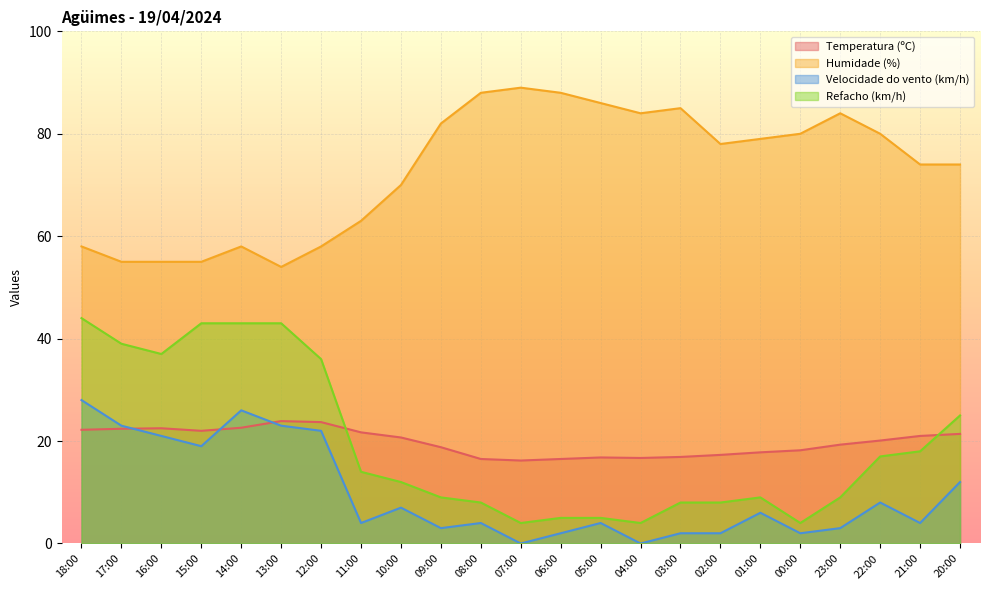

What is the minimum value for Humidade (%)?

54.0